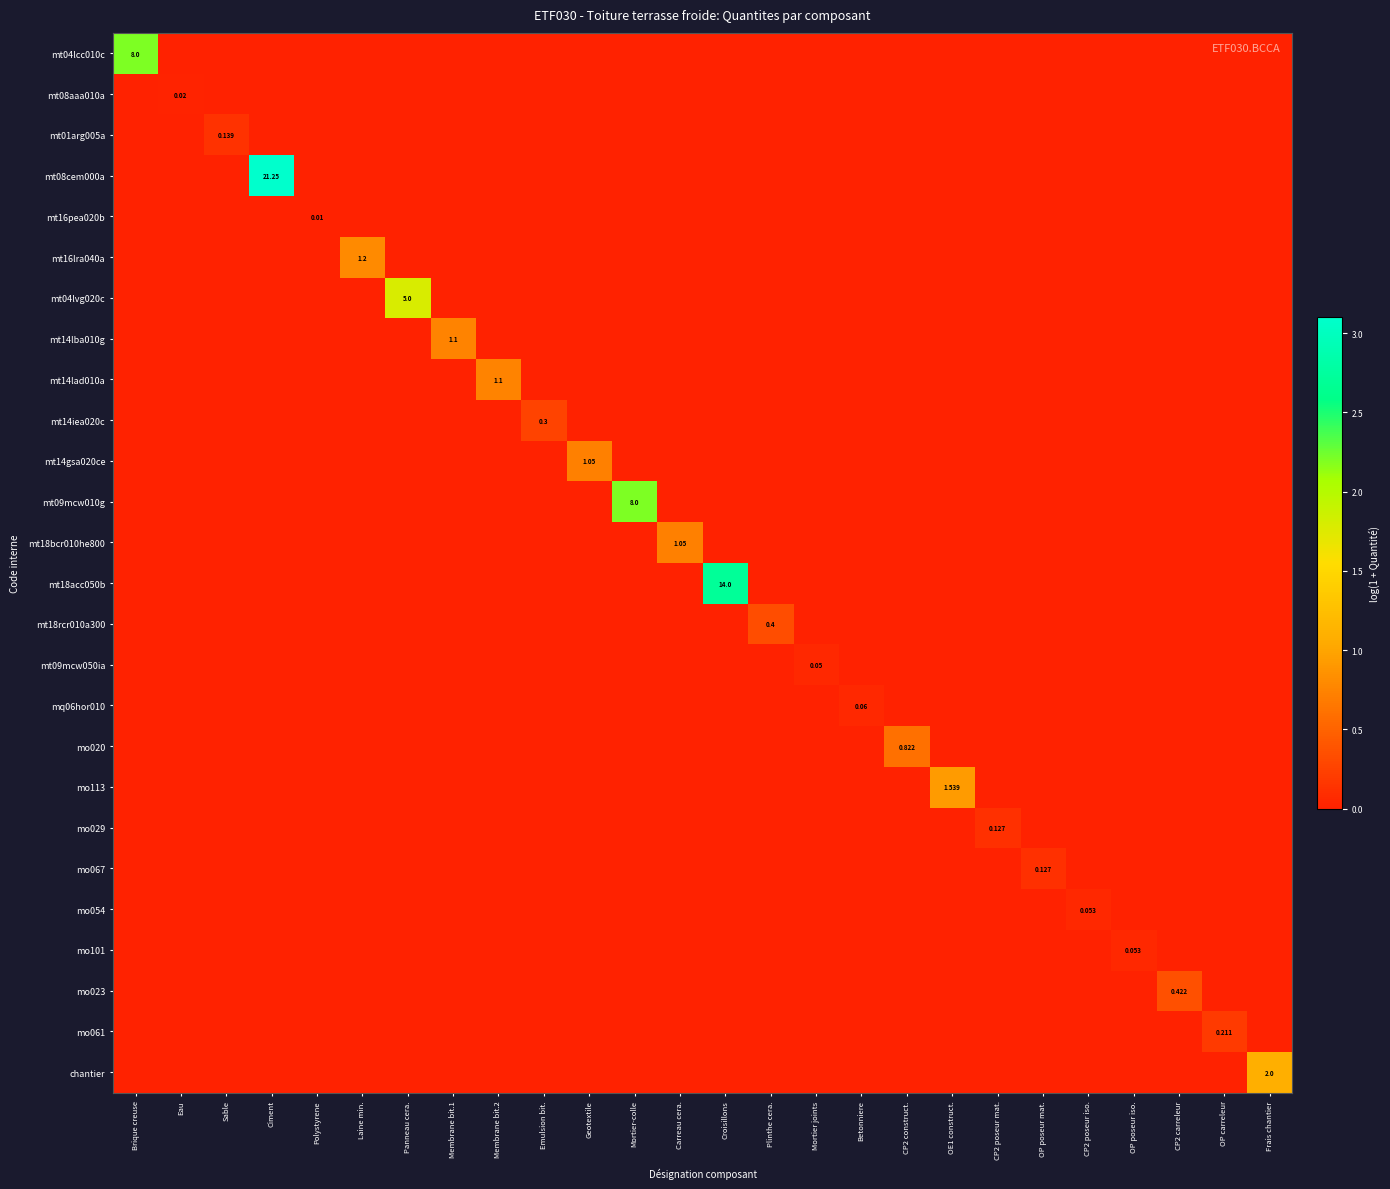

The value of mt14lba010g at OP carreleur is -0.4. True or false?

False